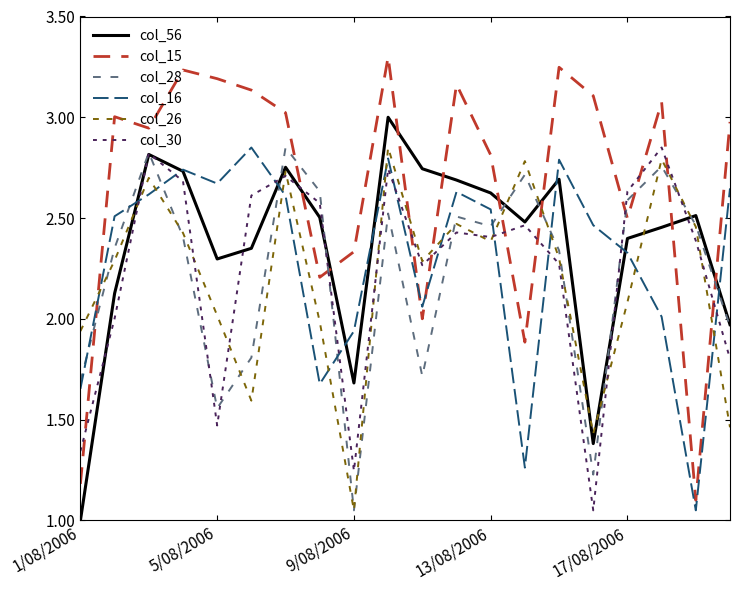

How many intersections are there between col_56 and col_15?

8